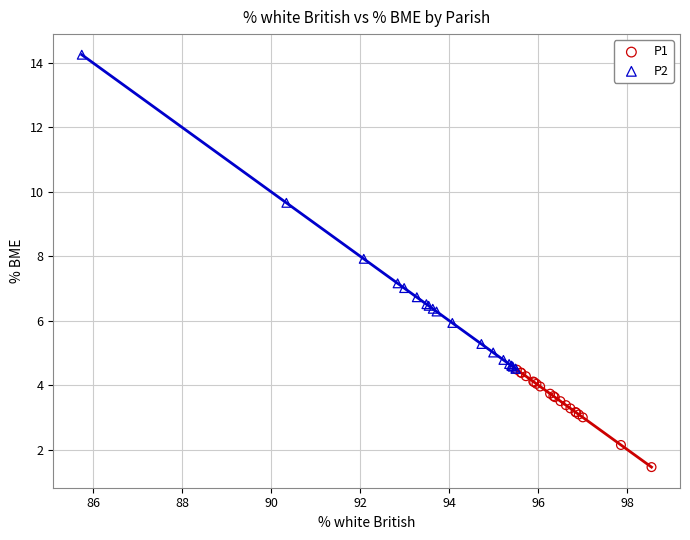

Which series has the largest Y range (max minus min)?

P2